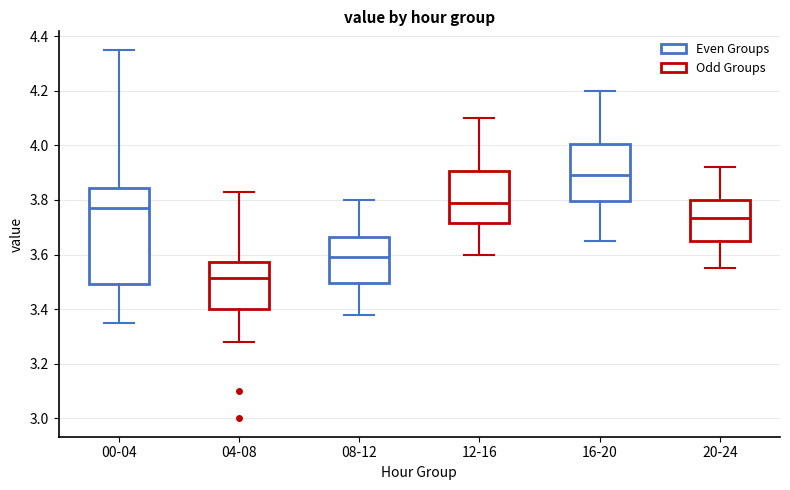

Which box is the tallest, from its lower edge to its upper edge?

00-04